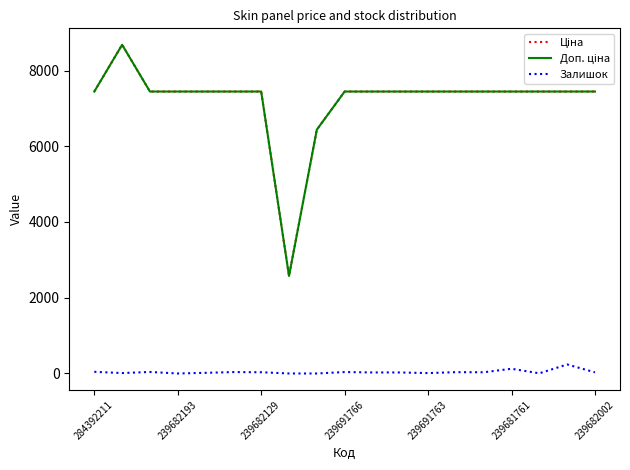

What is the label of the 18th point from the right?

239682193